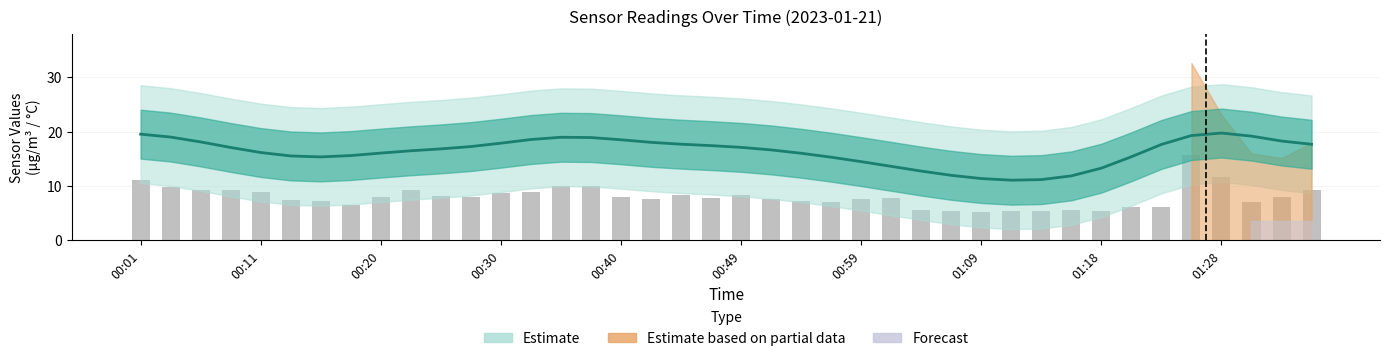

At how many categories does at least one series exceed 19?

4